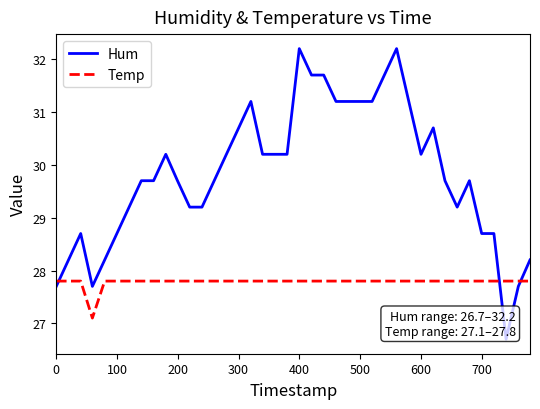

What is the minimum value shown in the chart?

26.7